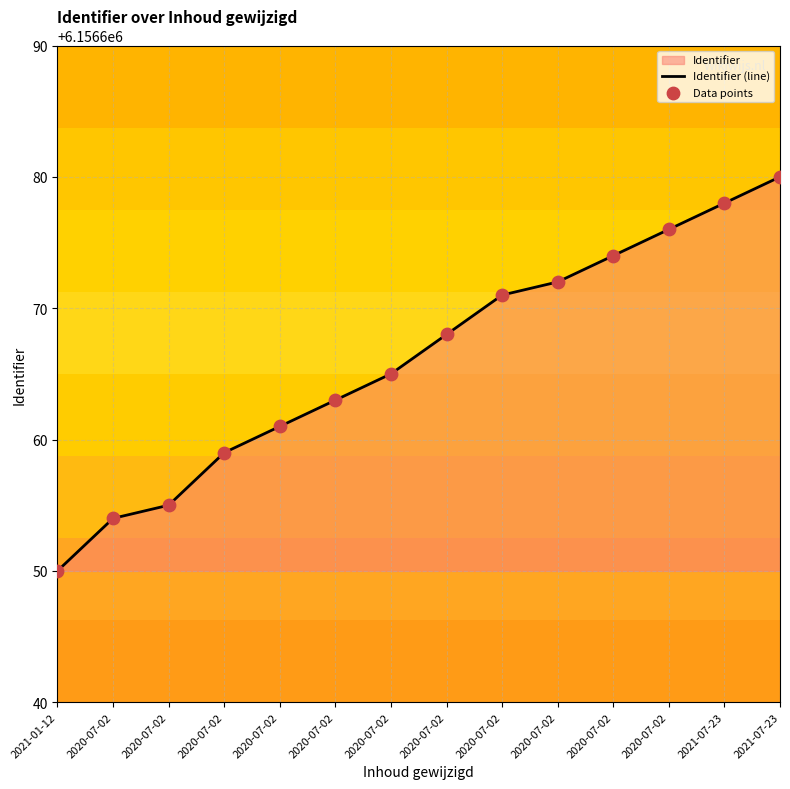

Which series has the widest spread of Y values?

Identifier (line)